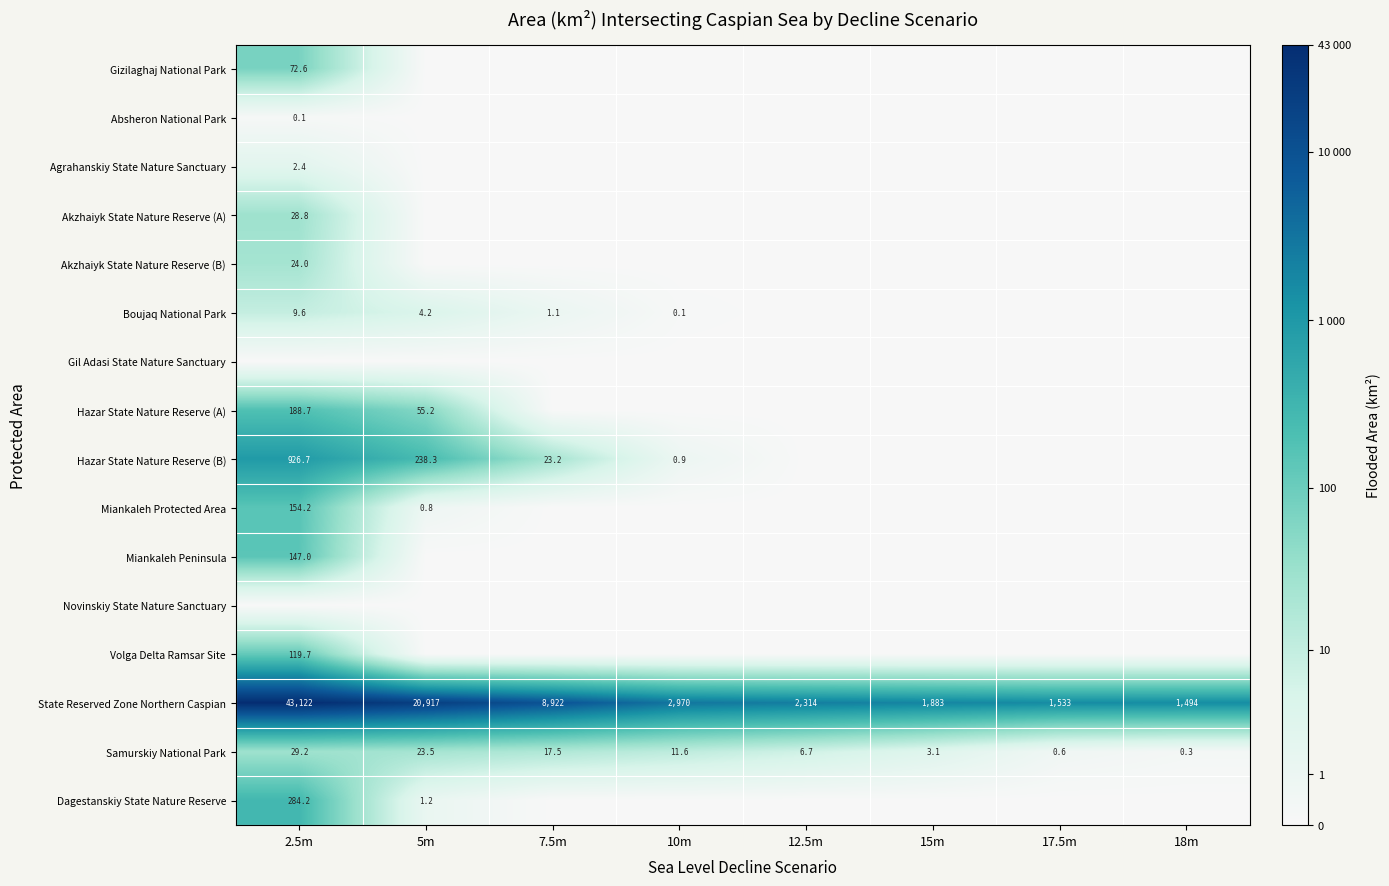

What is the difference between the maximum and second lowest values in the State Reserved Zone Northern Caspian series?

41589.0